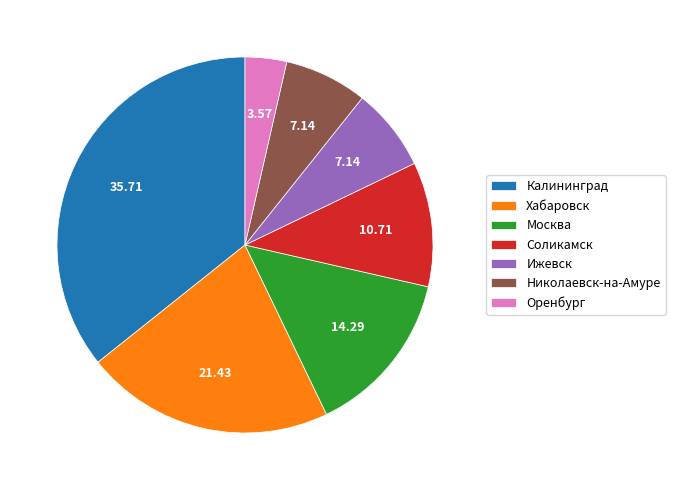

Is there a majority slice in this chart?

No